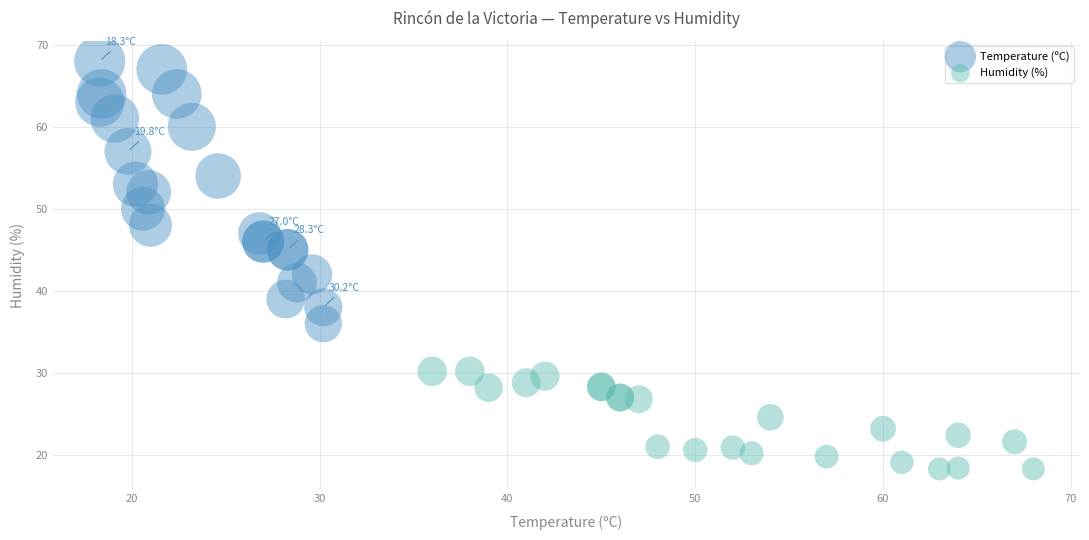

Which series reaches the maximum Y coordinate?

Temperature (ºC)